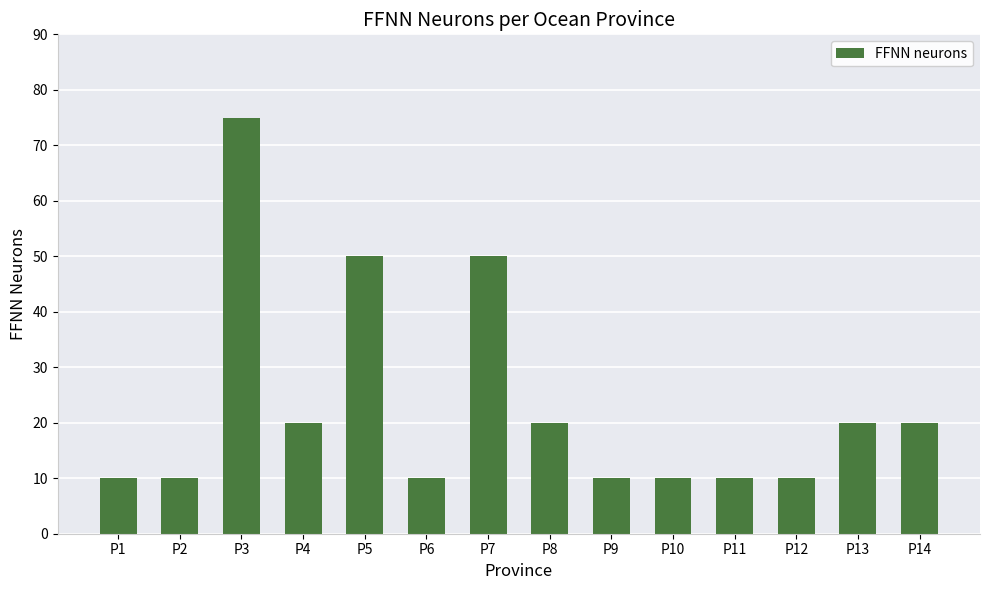

What is the value of the 10th bar from the left?

10